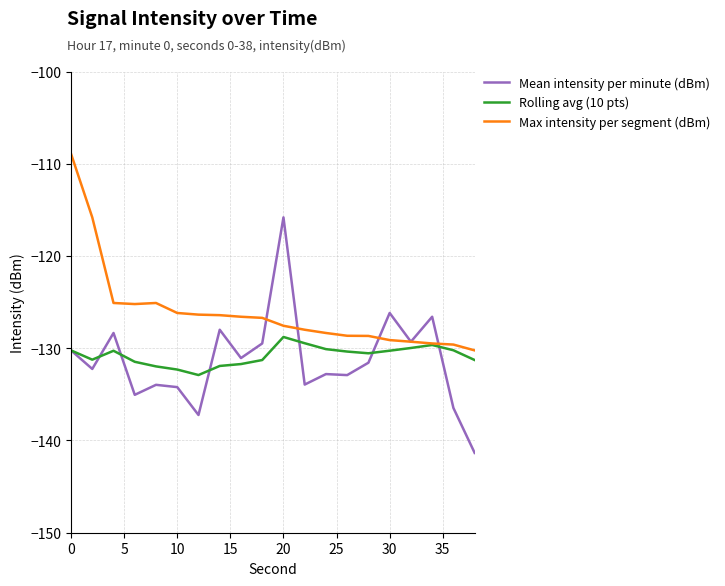

List the series in order of their peak value, highest first.

Max intensity per segment (dBm), Mean intensity per minute (dBm), Rolling avg (10 pts)